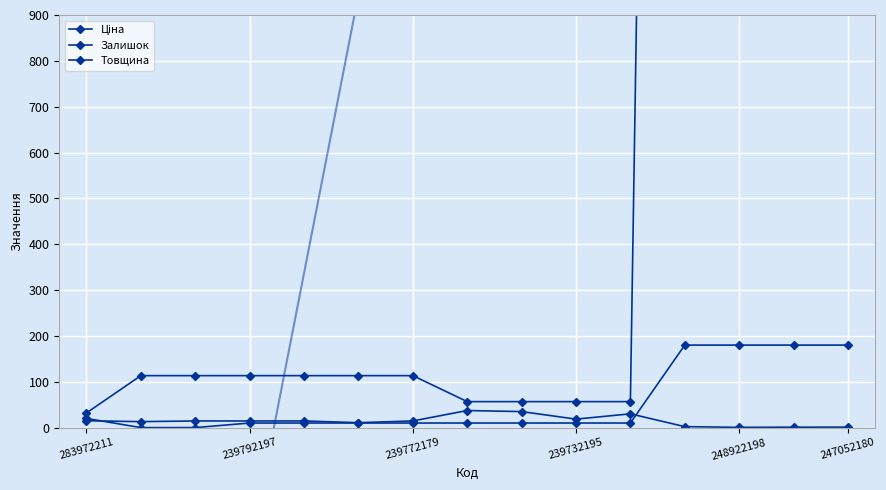

Where does the Залишок series first go above 14?

283972211